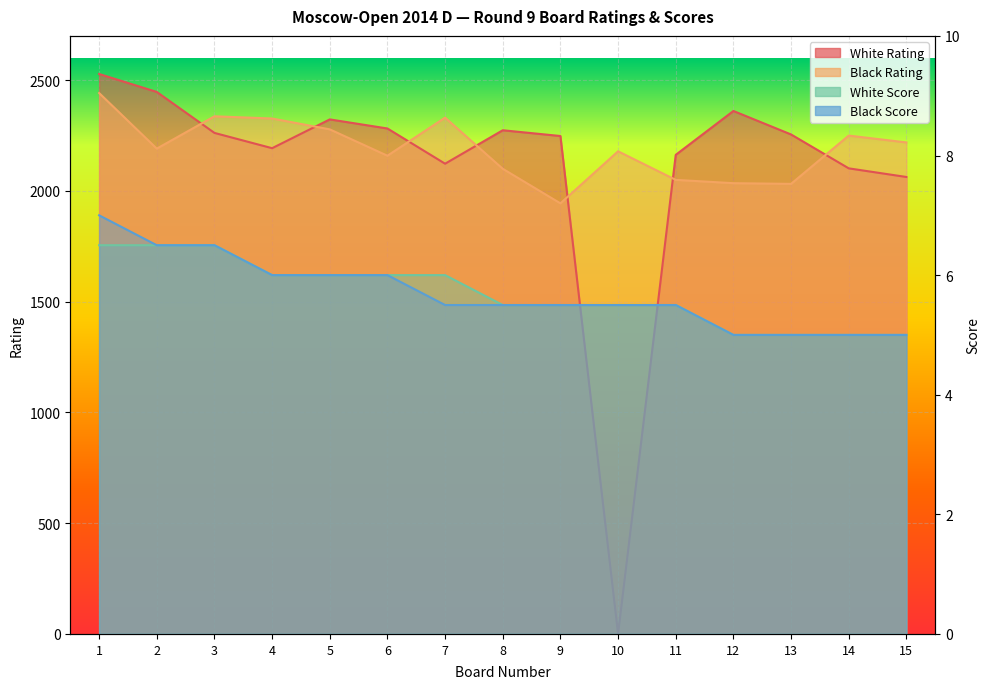

Is it true that Black Score equals 1.9 at 9?

False